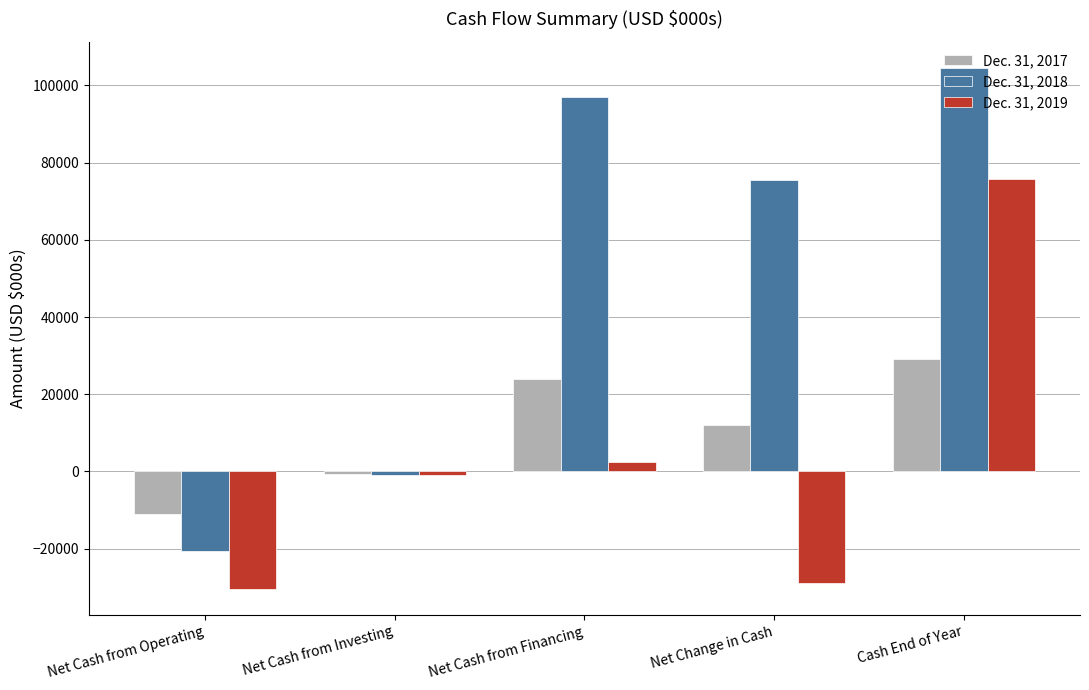

The value of Dec. 31, 2018 at Net Change in Cash is 75436. True or false?

True